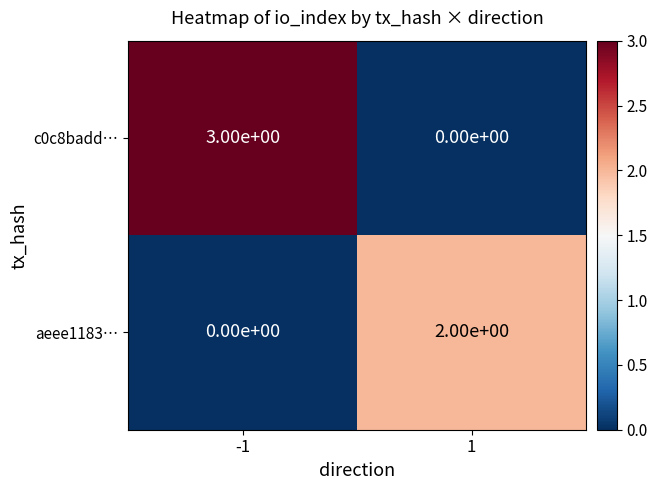

Which series has the largest range (max minus min)?

c0c8badd…